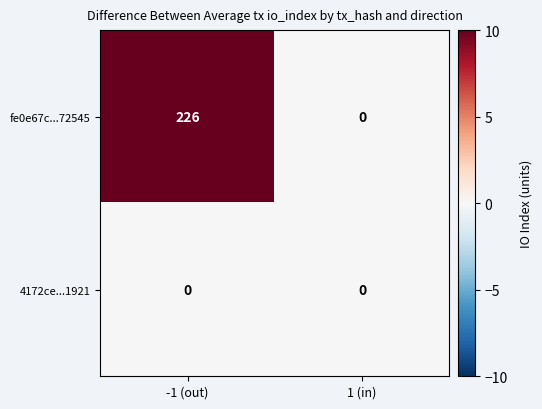

What is the sum of all fe0e67c...72545 values?

226